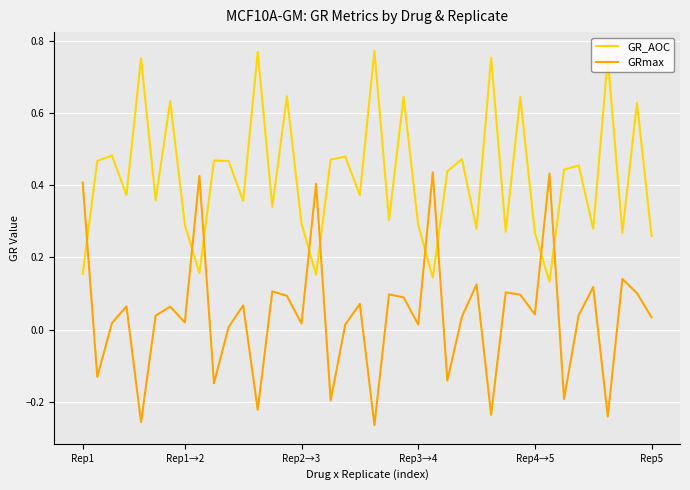

Count the GR_AOC values in the range 0 to 1.

40